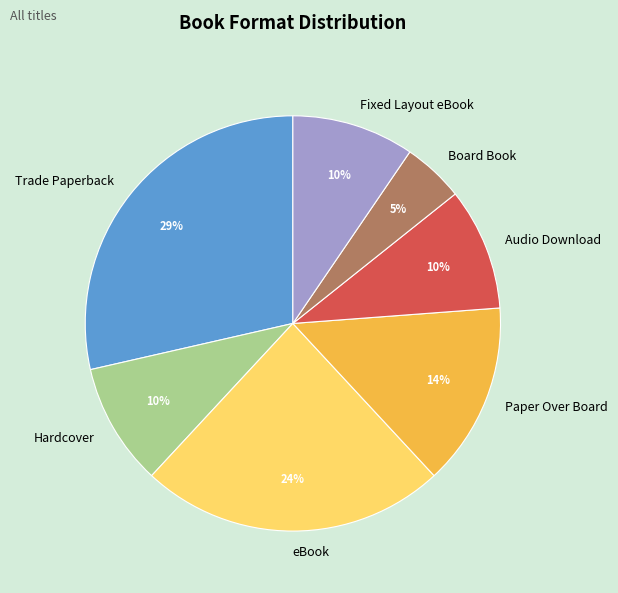

Between Audio Download and Board Book, which is larger?

Audio Download